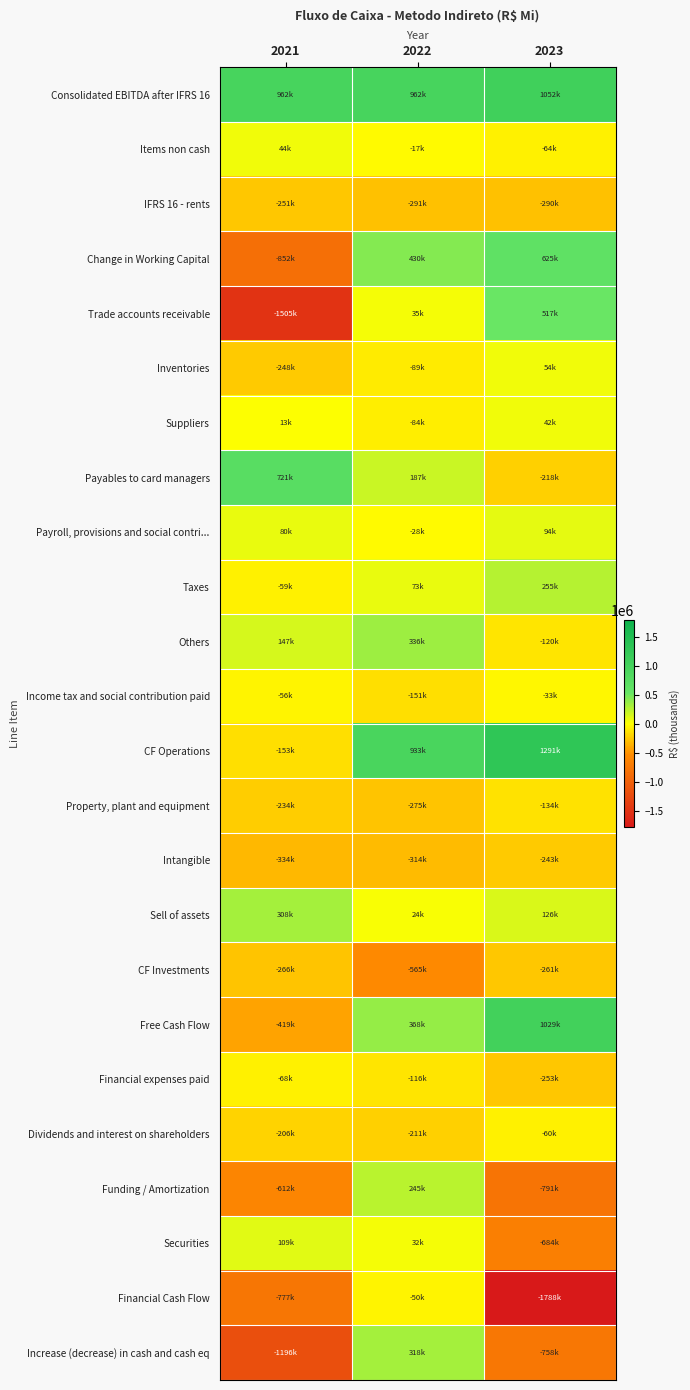

Reading left to right, list all the values displayed in this chart.

Consolidated EBITDA after IFRS 16: 2021=961545.8	2022=961948.0	2023=1052397.0
Items non cash: 2021=44040.0	2022=-17385.0	2023=-64017.0
IFRS 16 - rents: 2021=-251396.0	2022=-290585.0	2023=-289699.0
Change in Working Capital: 2021=-851691.0	2022=430245.0	2023=625432.0
Trade accounts receivable: 2021=-1505322.0	2022=34605.0	2023=517262.0
Inventories: 2021=-248177.0	2022=-89428.0	2023=53885.0
Suppliers: 2021=12594.0	2022=-83739.0	2023=42120.0
Payables to card managers: 2021=720803.0	2022=186802.0	2023=-217643.0
Payroll, provisions and social contri...: 2021=80106.0	2022=-27525.0	2023=94175.0
Taxes: 2021=-58564.0	2022=73410.0	2023=255454.0
Others: 2021=146869.0	2022=336120.0	2023=-119821.0
Income tax and social contribution paid: 2021=-55856.0	2022=-151308.0	2023=-33248.0
CF Operations: 2021=-153357.2	2022=932915.0	2023=1290865.0
Property, plant and equipment: 2021=-234382.0	2022=-275055.0	2023=-134281.0
Intangible: 2021=-334161.0	2022=-313773.0	2023=-242685.0
Sell of assets: 2021=307704.0	2022=23946.0	2023=125739.0
CF Investments: 2021=-265991.0	2022=-564890.0	2023=-261496.0
Free Cash Flow: 2021=-419348.2	2022=368025.0	2023=1029369.0
Financial expenses paid: 2021=-67599.5	2022=-115960.0	2023=-252569.0
Dividends and interest on shareholders: 2021=-206088.0	2022=-211201.0	2023=-60136.0
Funding / Amortization: 2021=-612371.0	2022=245140.0	2023=-791023.0
Securities: 2021=109236.0	2022=32370.0	2023=-683807.0
Financial Cash Flow: 2021=-776822.5	2022=-49651.0	2023=-1787535.0
Increase (decrease) in cash and cash eq: 2021=-1196171.0	2022=318374.0	2023=-758166.0